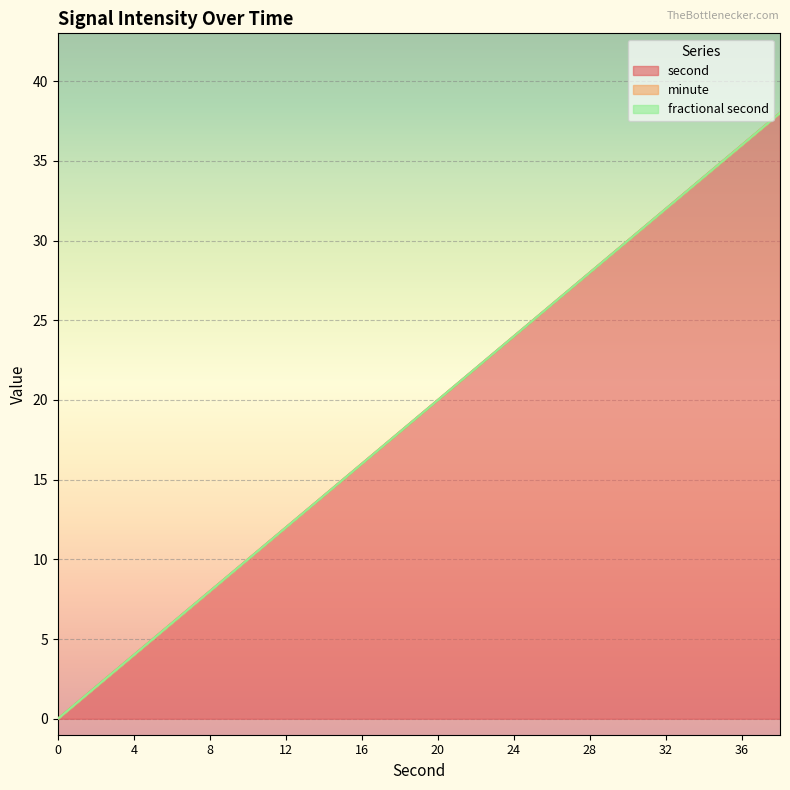

Which series changed the most between 26 and 34?

second